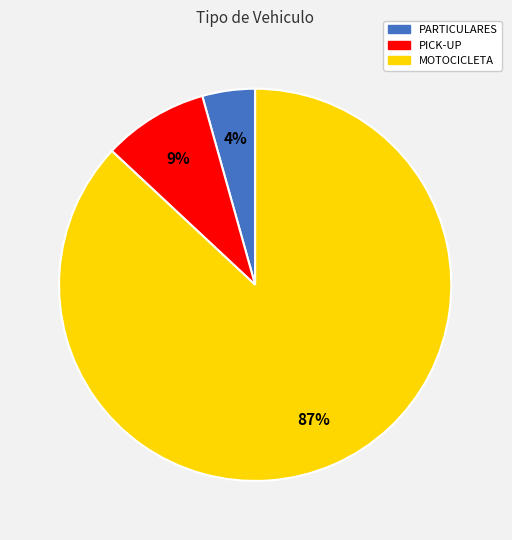

To the nearest percent, what is the average slice percentage?

33%